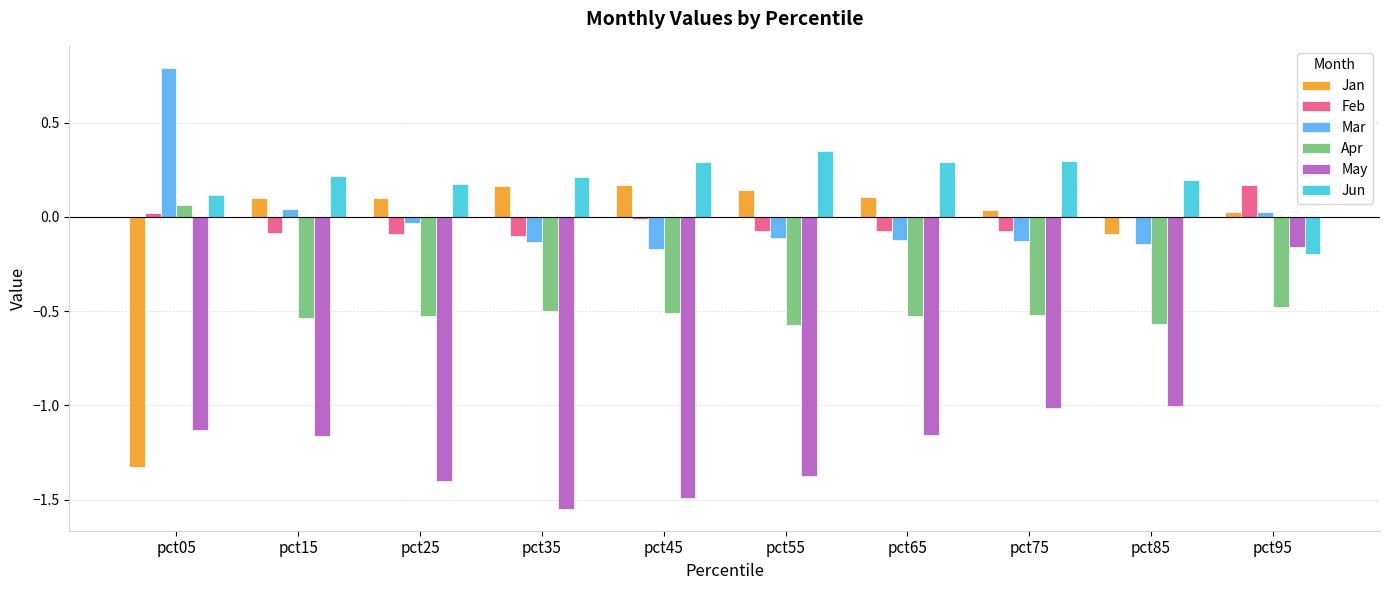

What is the total value across all series at pct25?

-1.8